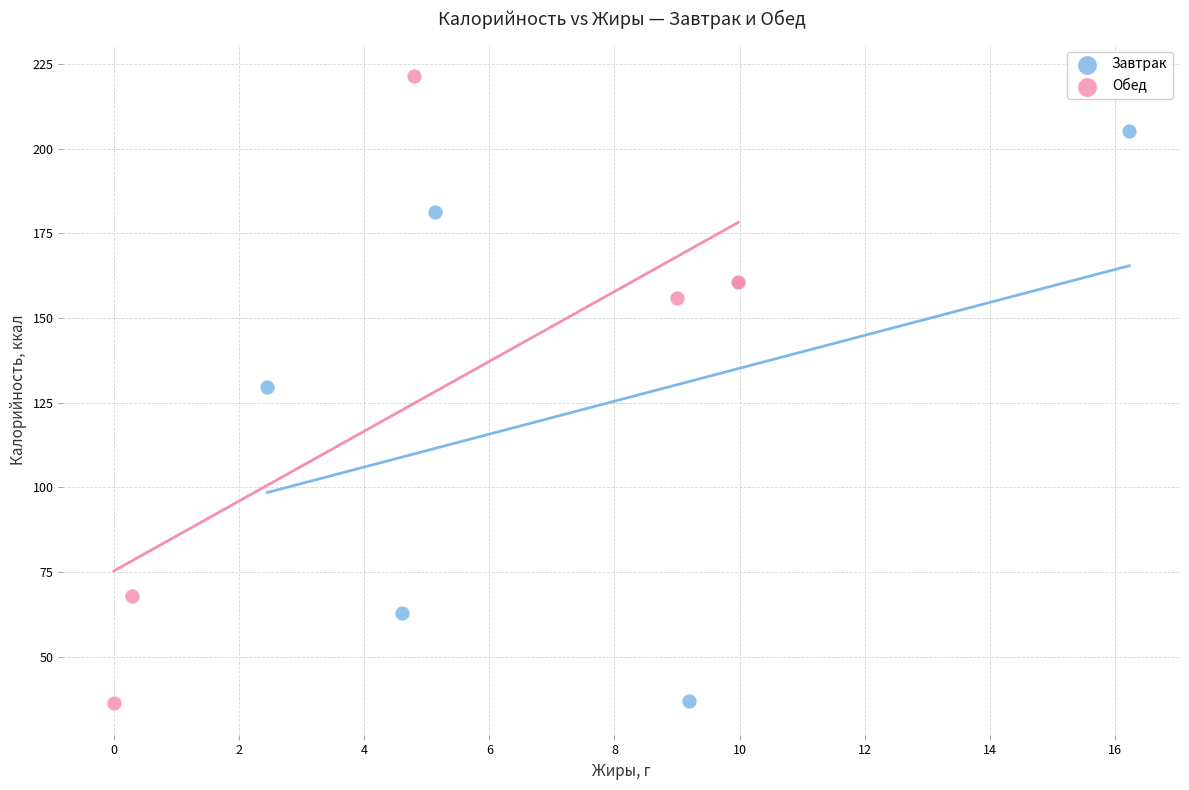

Which series reaches the maximum Y coordinate?

Обед